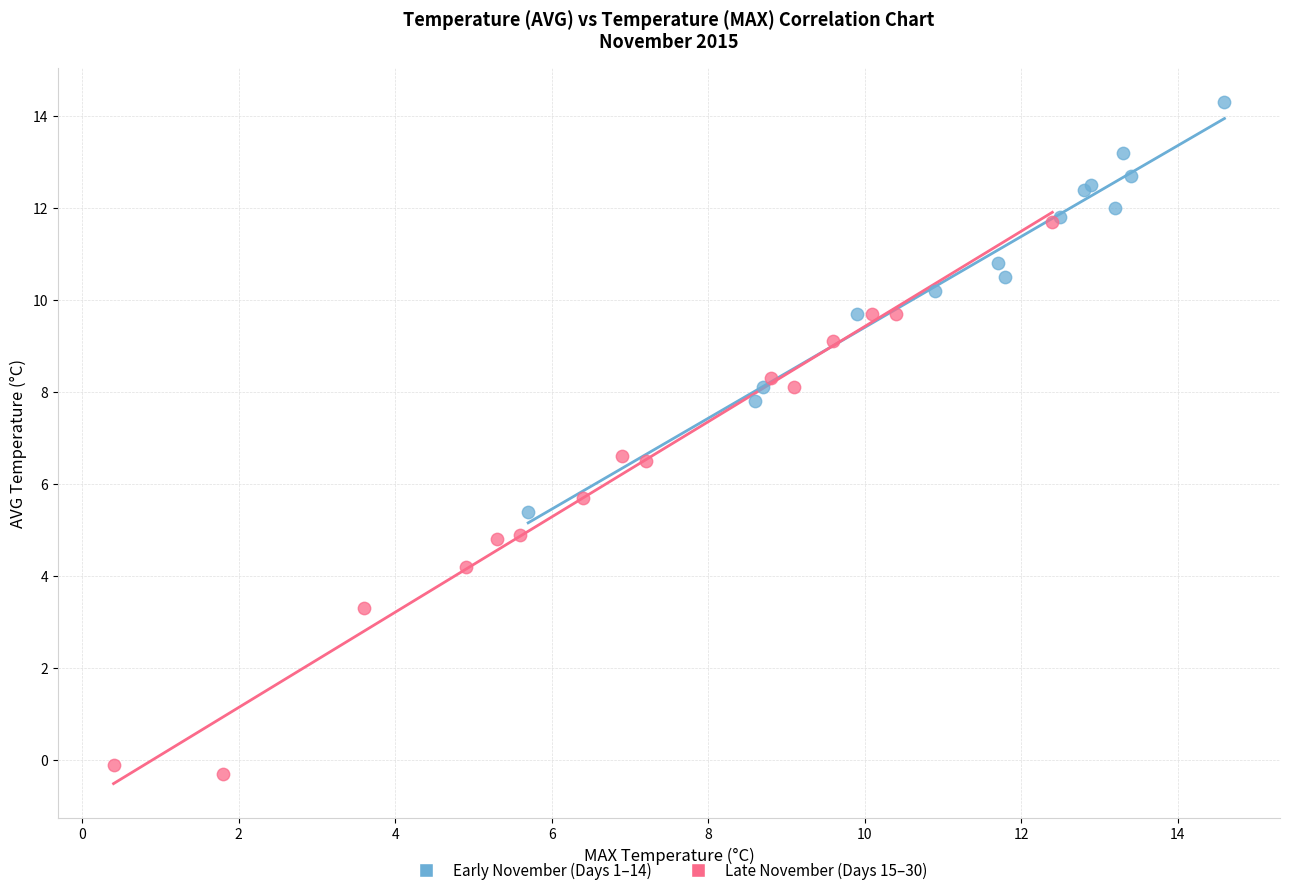

Which series reaches the minimum Y coordinate?

Late November (Days 15–30)